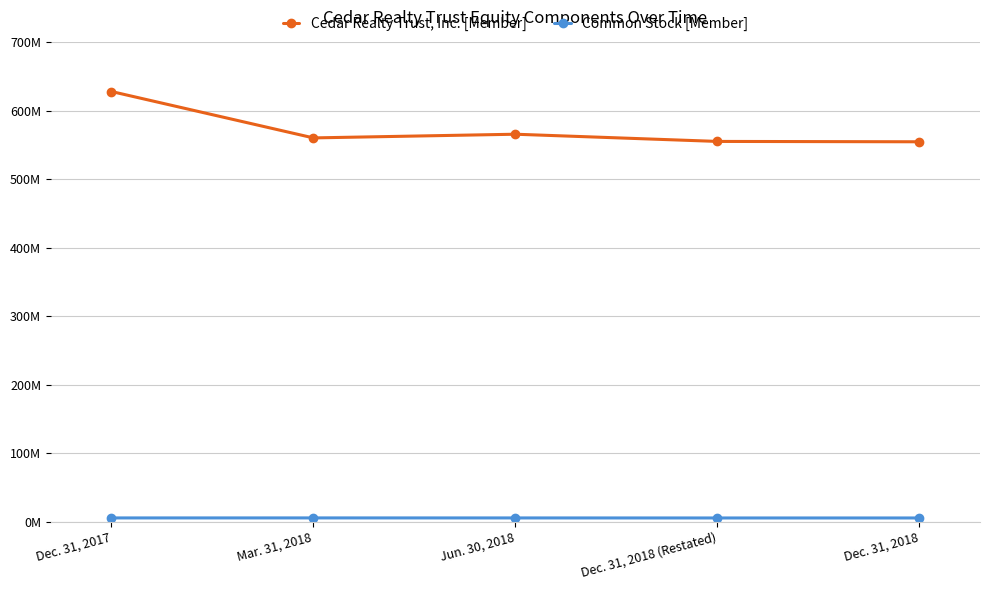

At which category is the sum across all series the highest?

Dec. 31, 2017